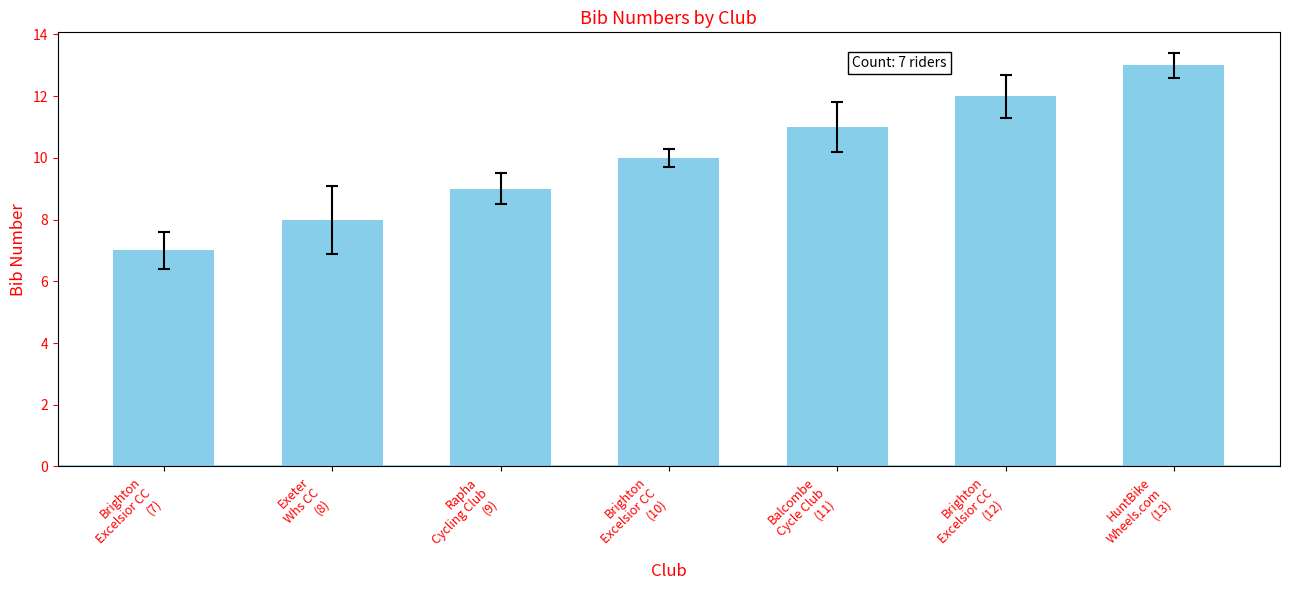

Read the value at Balcombe
Cycle Club
(11).

11